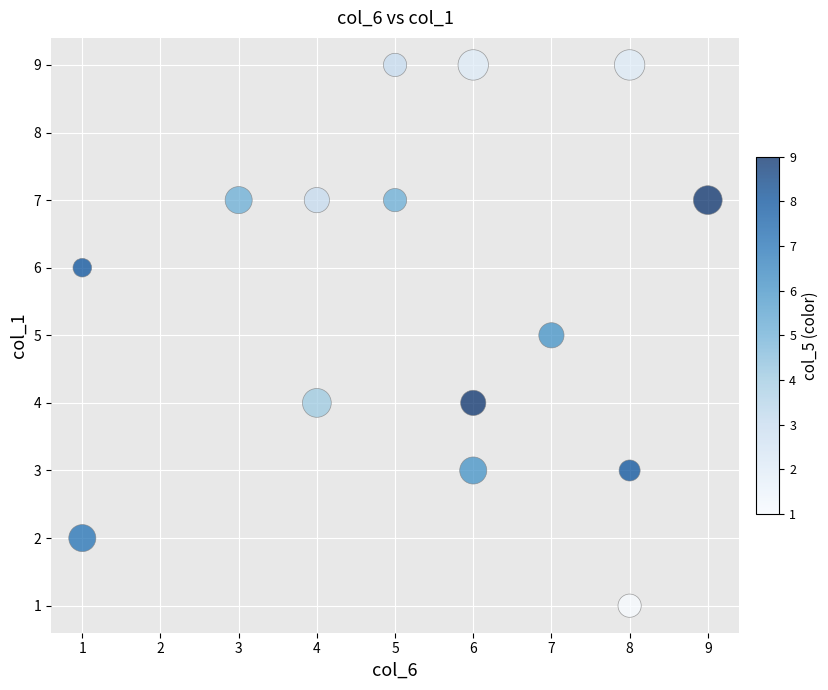

What is the range of Y values (max minus min)?

8